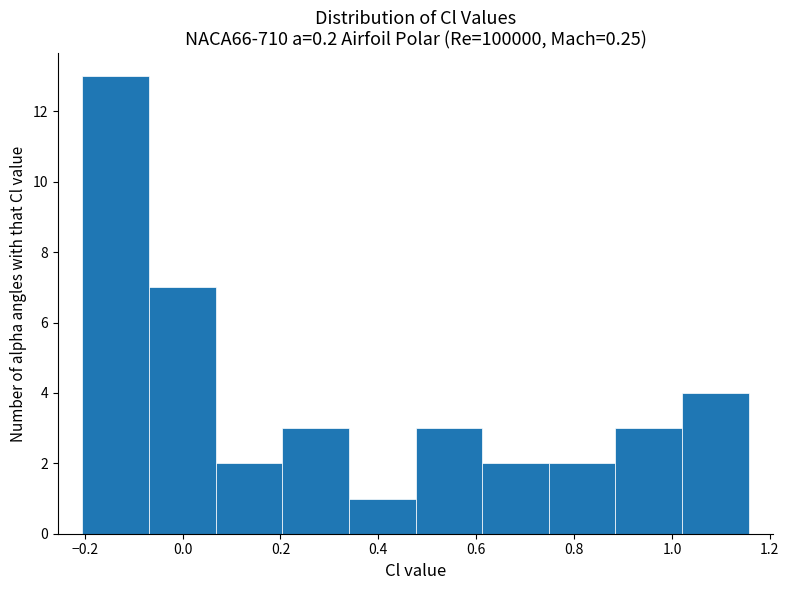

Over which range of the x-axis is the bar tallest?

-0.20 to -0.06